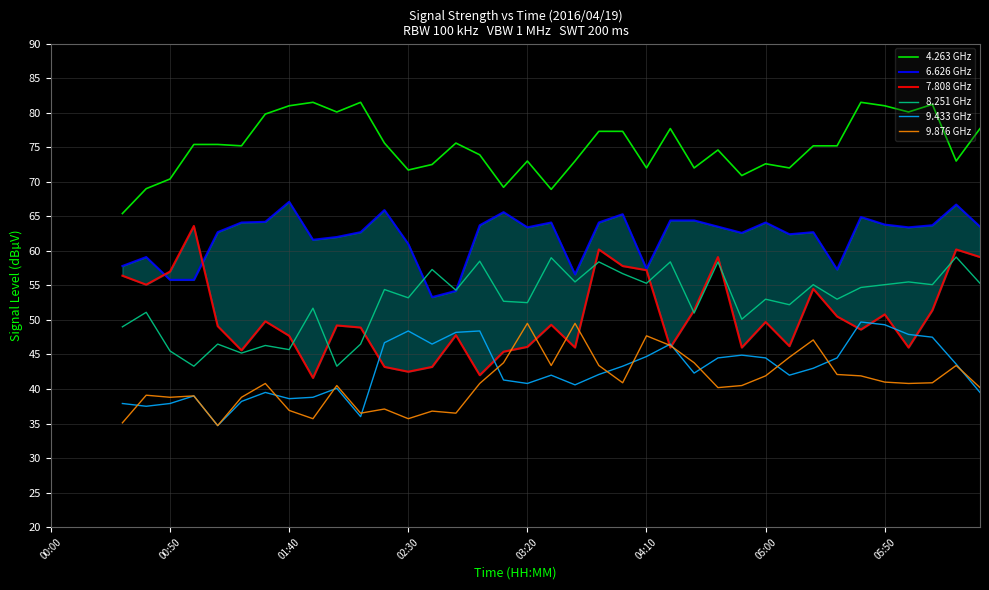

Count the number of data series in this chart.

6